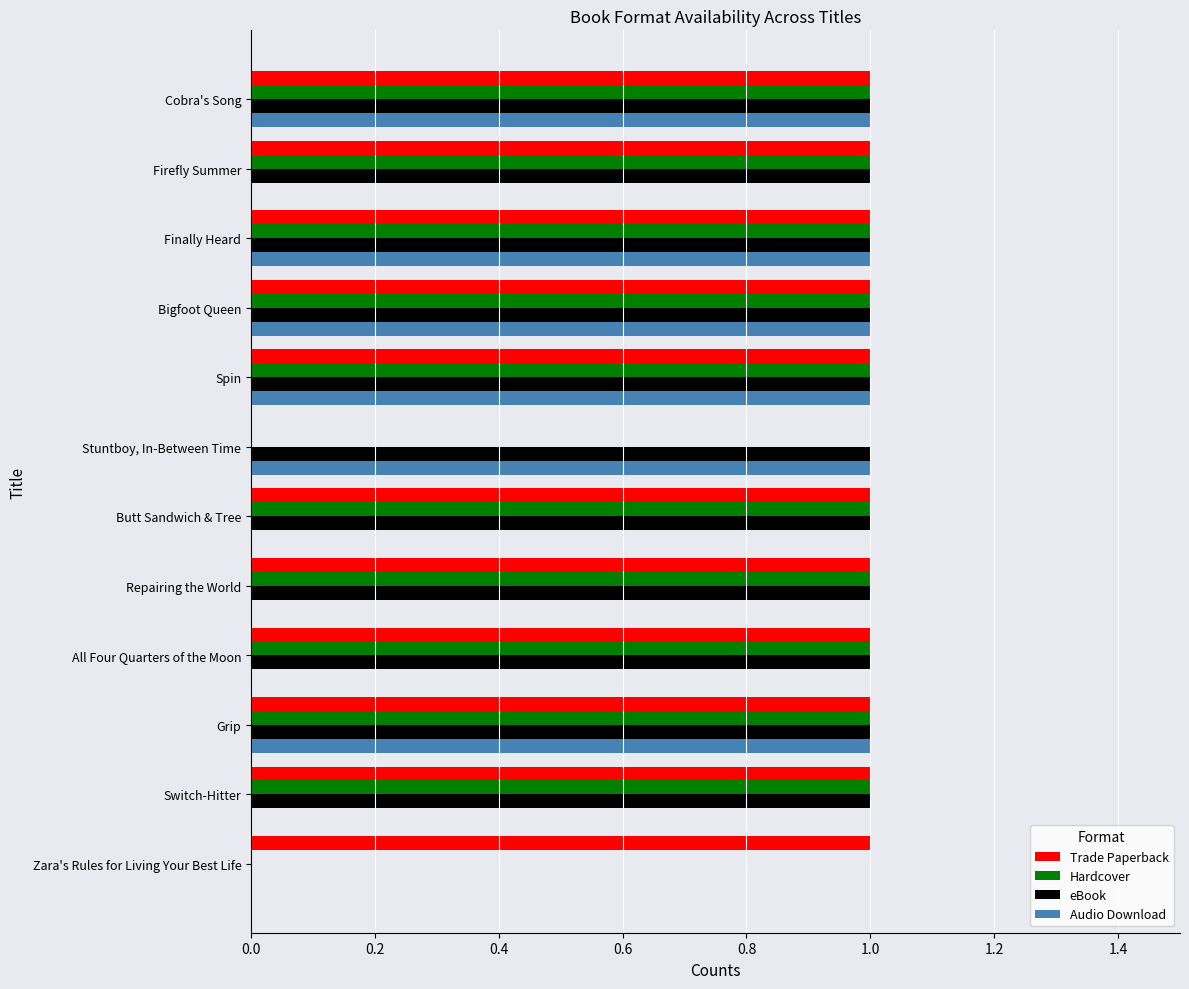

What is the total value across all series at Firefly Summer?

3